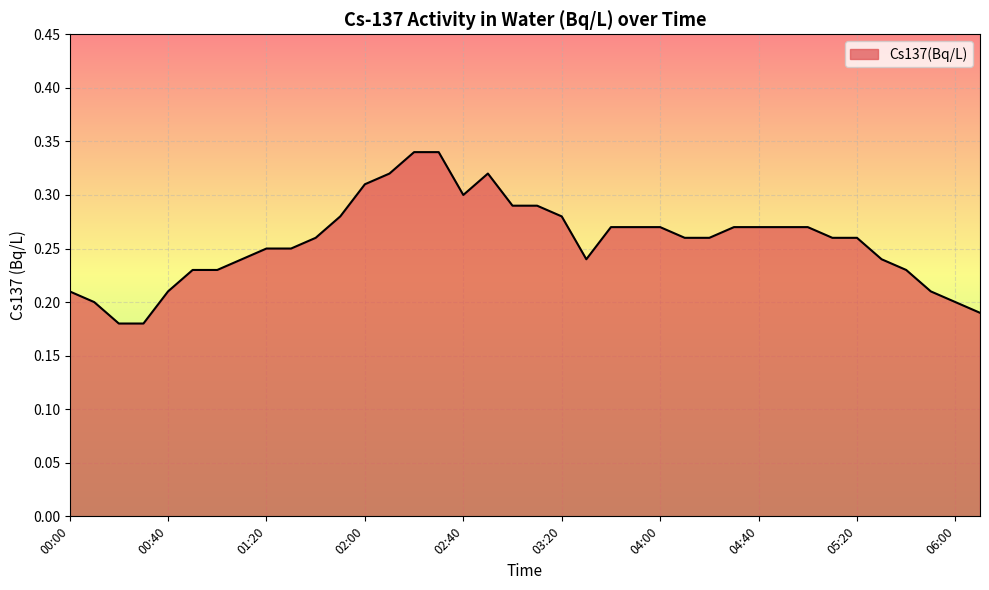

Does the chart have visible grid lines?

Yes